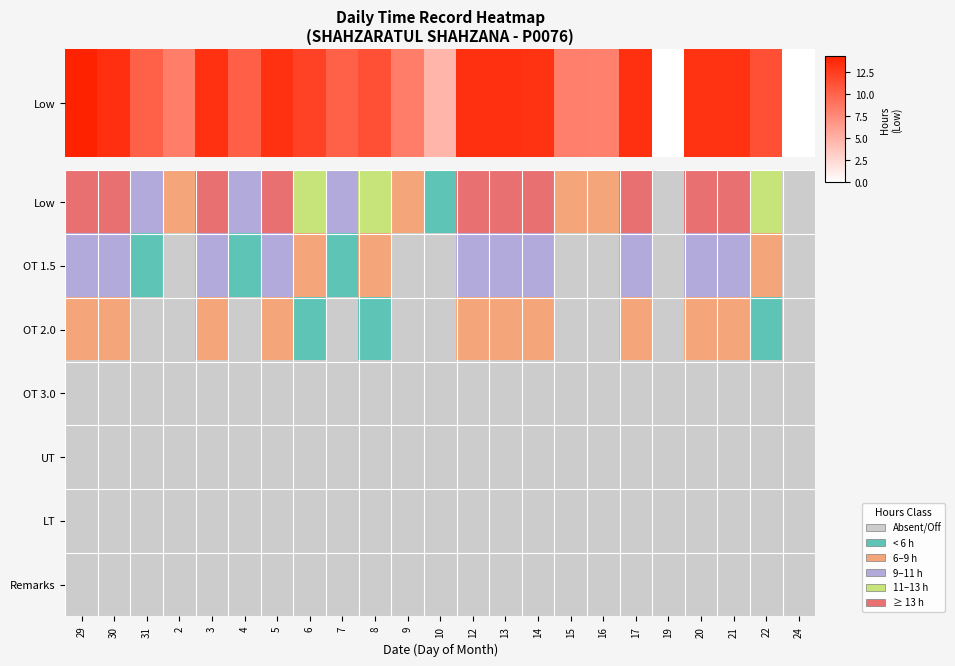

List the labels in order of value, largest first.

29, 30, 17, 12, 13, 3, 5, 21, 14, 20, 6, 22, 8, 4, 7, 31, 2, 9, 15, 16, 10, 19, 24